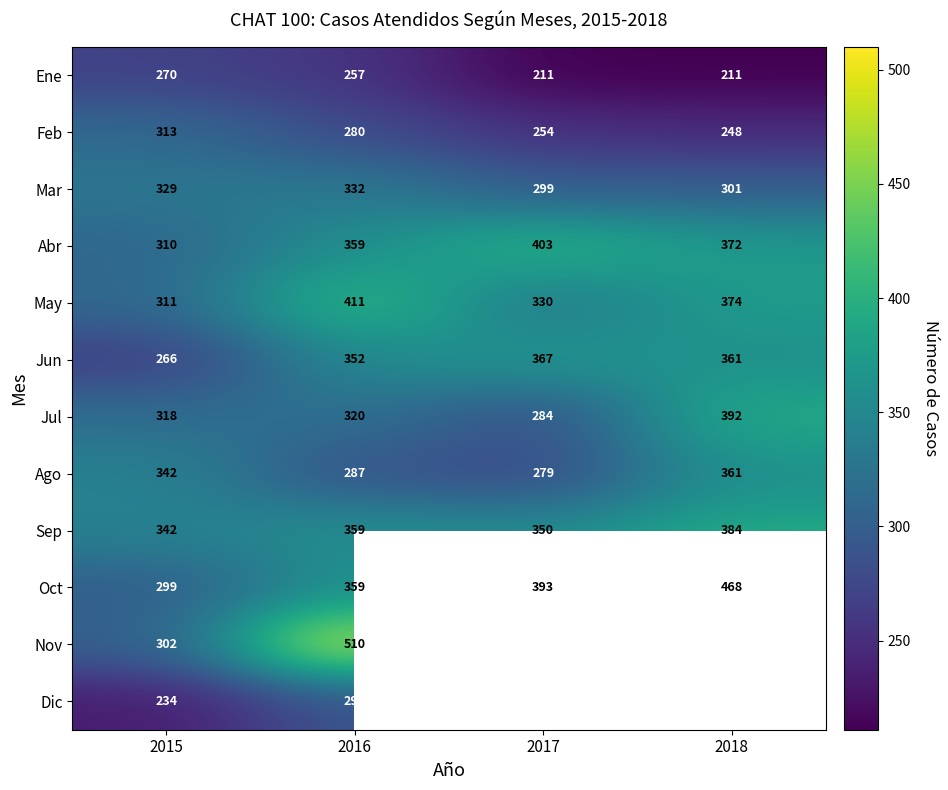

Count the number of data series in this chart.

12